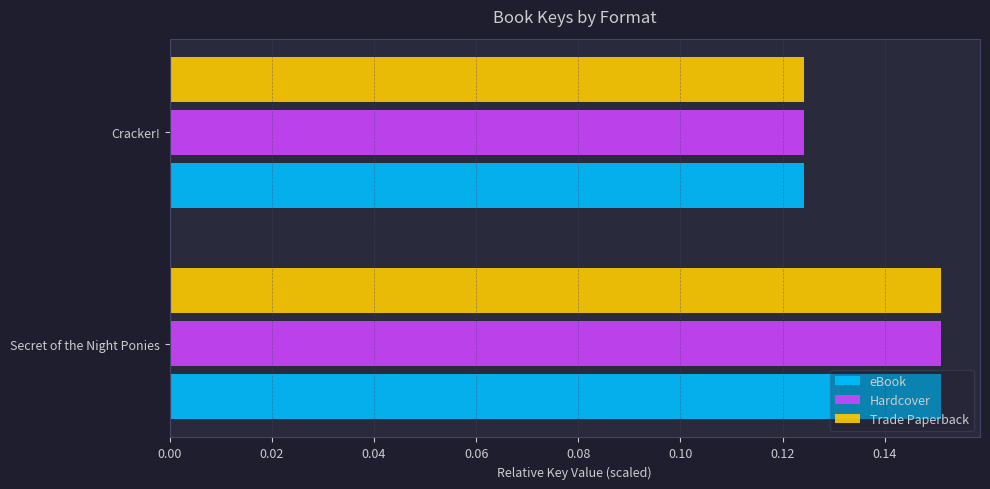

Rank the categories by Trade Paperback value from highest to lowest.

Secret of the Night Ponies, Cracker!